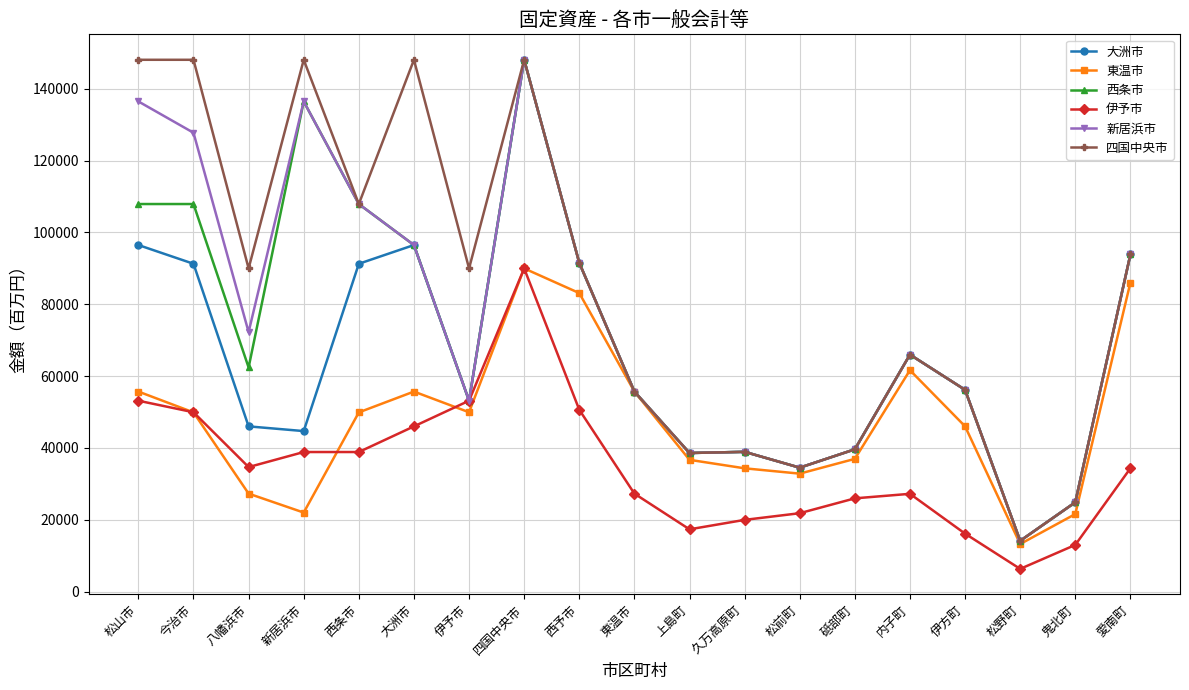

Is it true that 伊予市 equals 25953 at 砥部町?

True